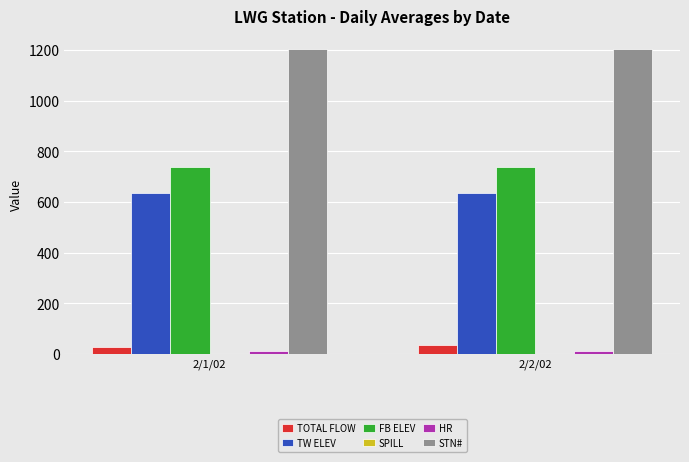

What is the greatest value displayed?

1205.0